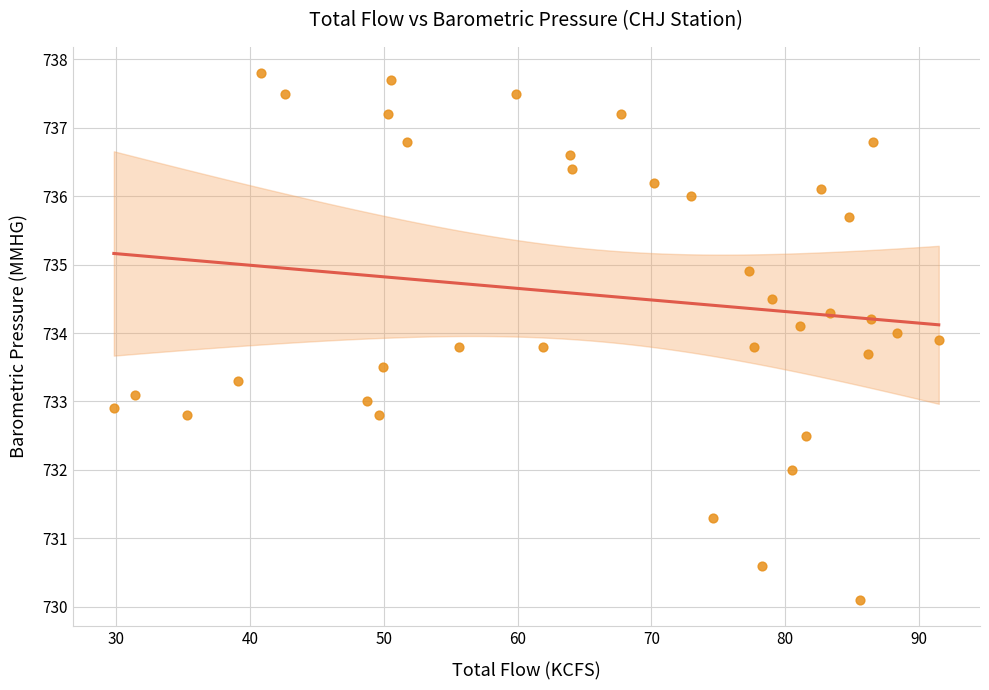

What is the range of X values (max minus min)?

61.7